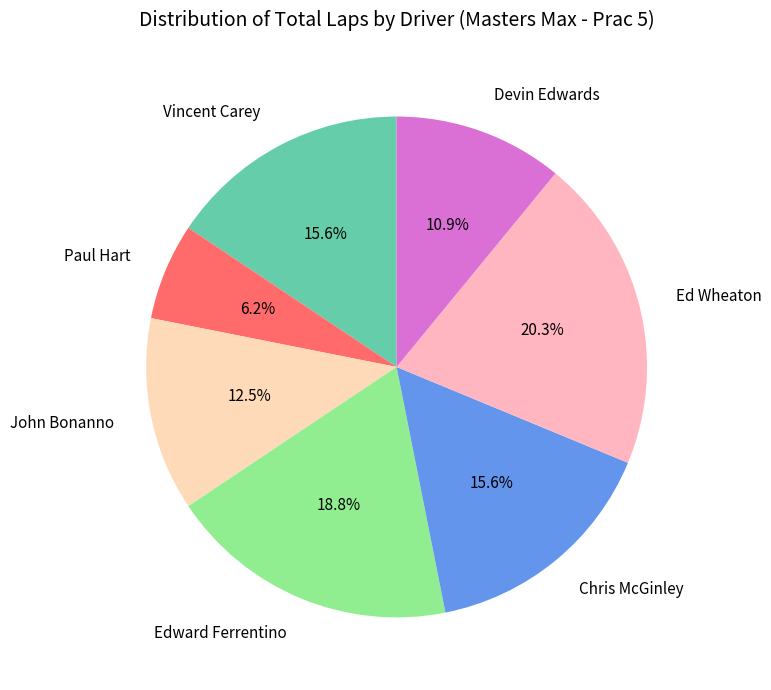

Is there any slice that represents more than half of the pie?

No